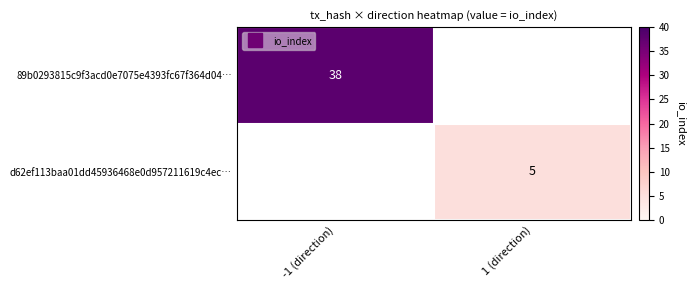

What is the total value across all series at -1 (direction)?

38